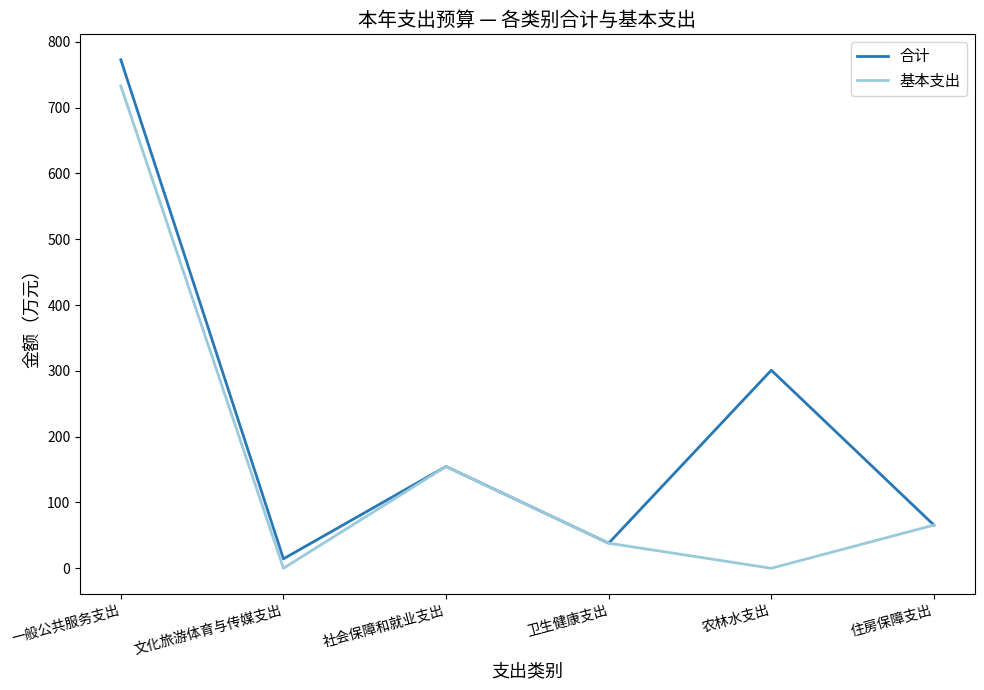

Is the value of 基本支出 at 农林水支出 greater than the value of 合计 at 社会保障和就业支出?

No